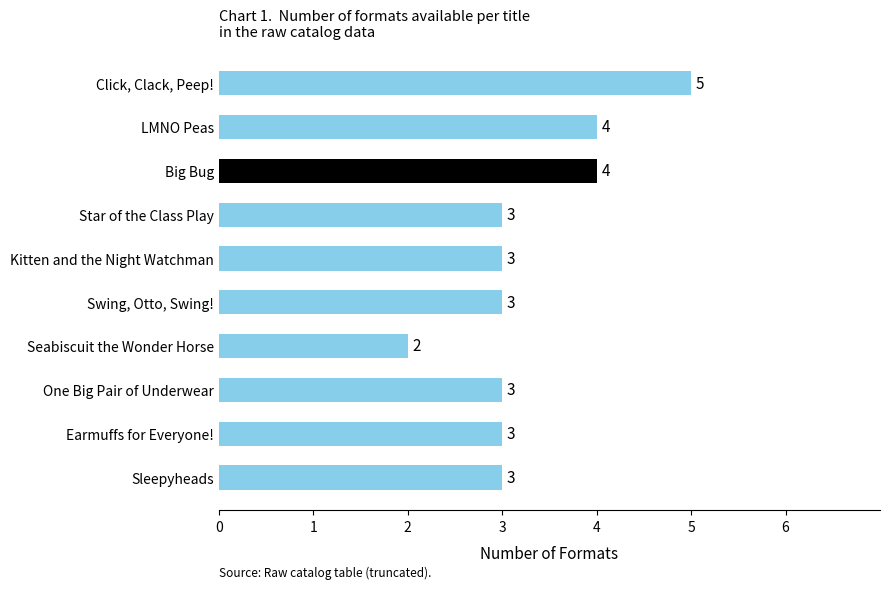

Are the bars horizontal?

Yes